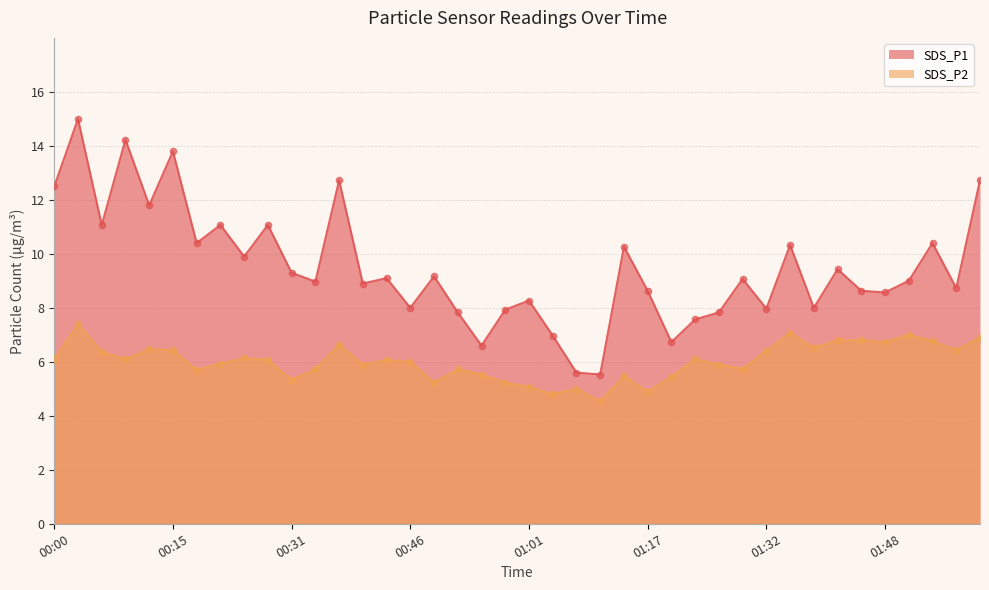

Is the value of SDS_P1 at 00:03 greater than the value of SDS_P2 at 01:58?

Yes